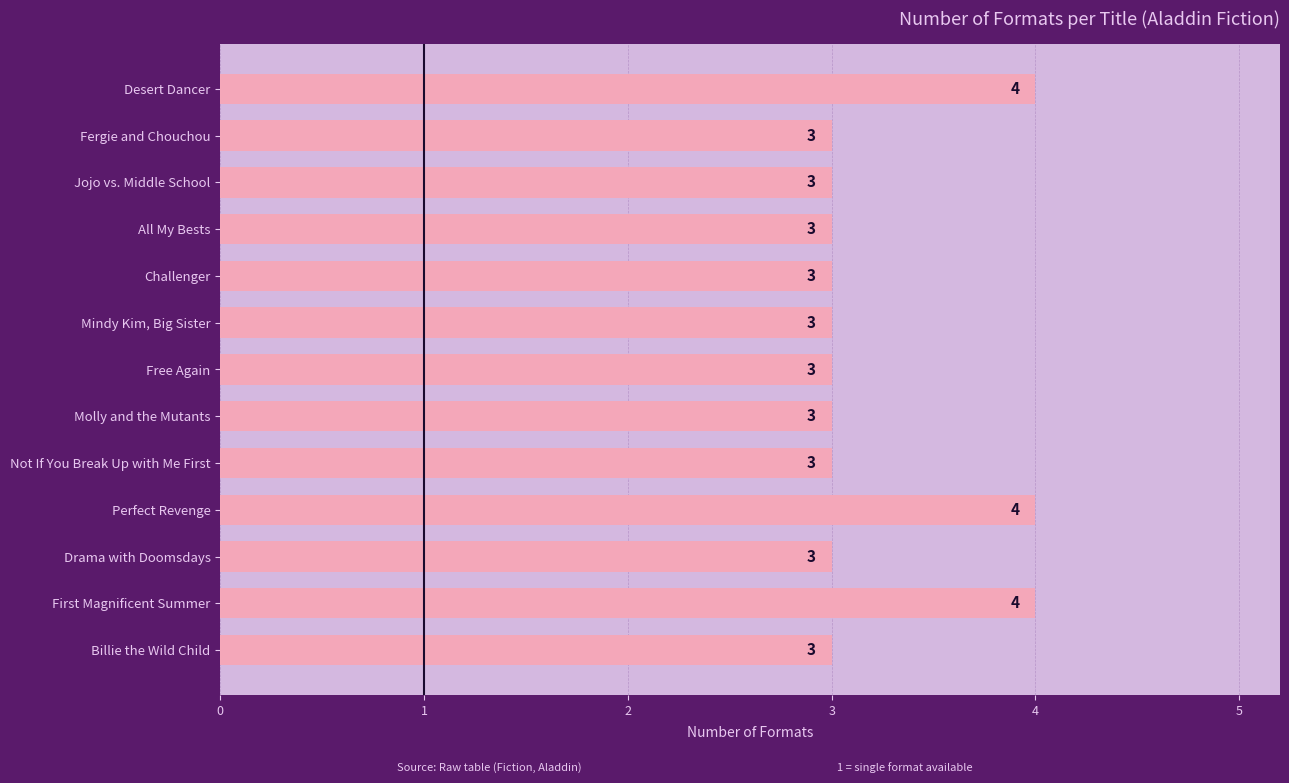

What is the ratio of the value at Jojo vs. Middle School to the value at Fergie and Chouchou?

1.0